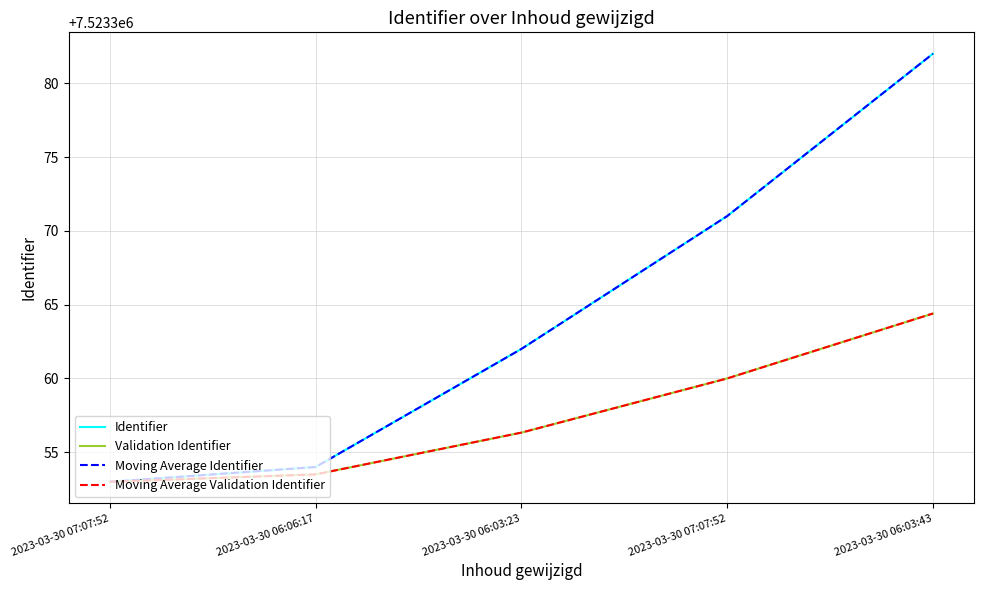

List the labels in order of Validation Identifier value, smallest first.

2023-03-30 07:07:52, 2023-03-30 06:06:17, 2023-03-30 06:03:23, 2023-03-30 07:07:52, 2023-03-30 06:03:43